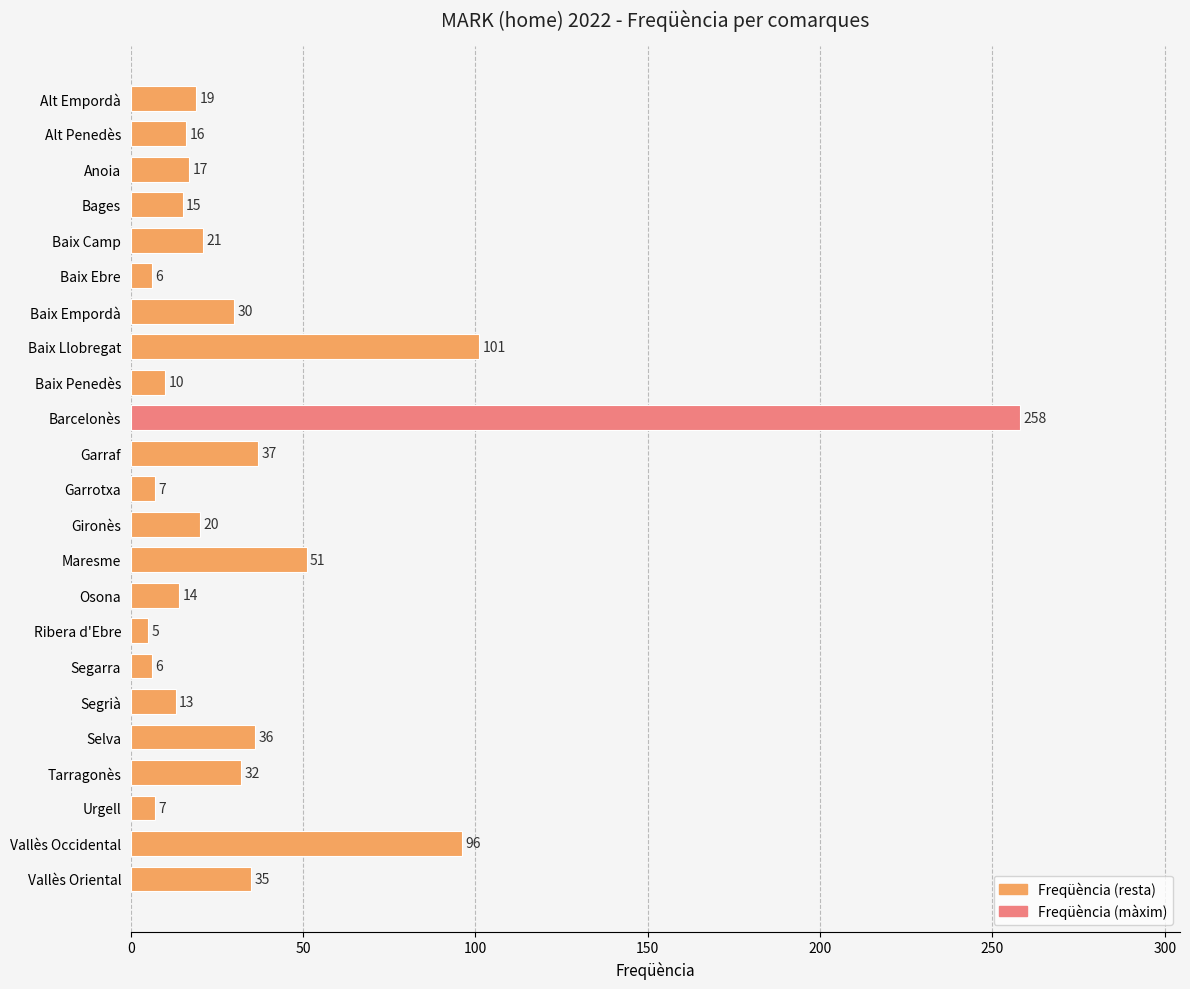

Between Tarragonès and Ribera d'Ebre, which is larger?

Tarragonès